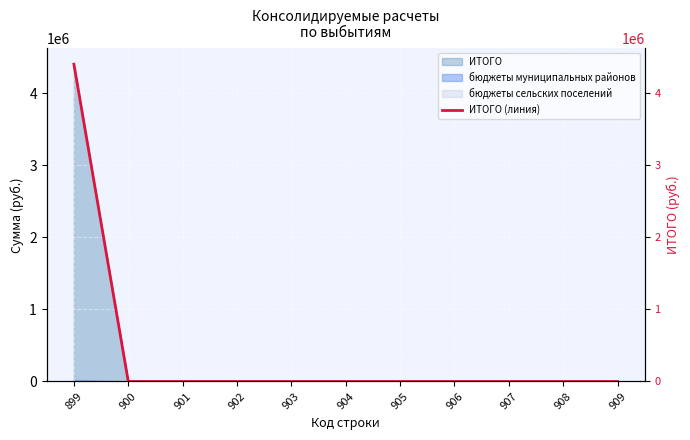

At which label is the value closest to 2200710?

900